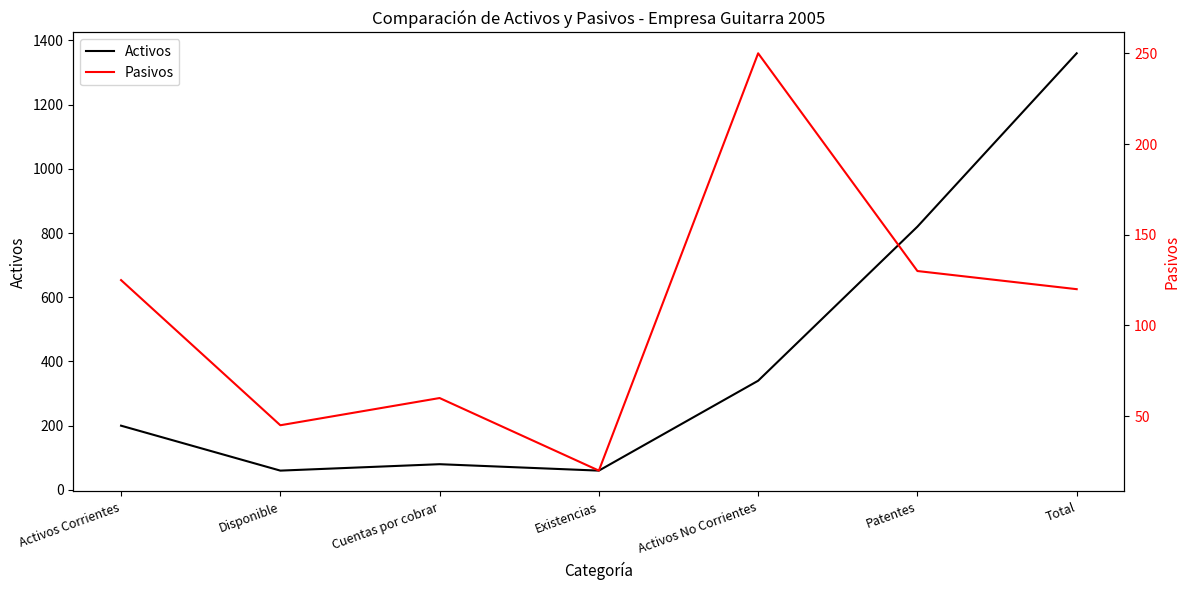

How many interior local valleys does the Pasivos series have?

2